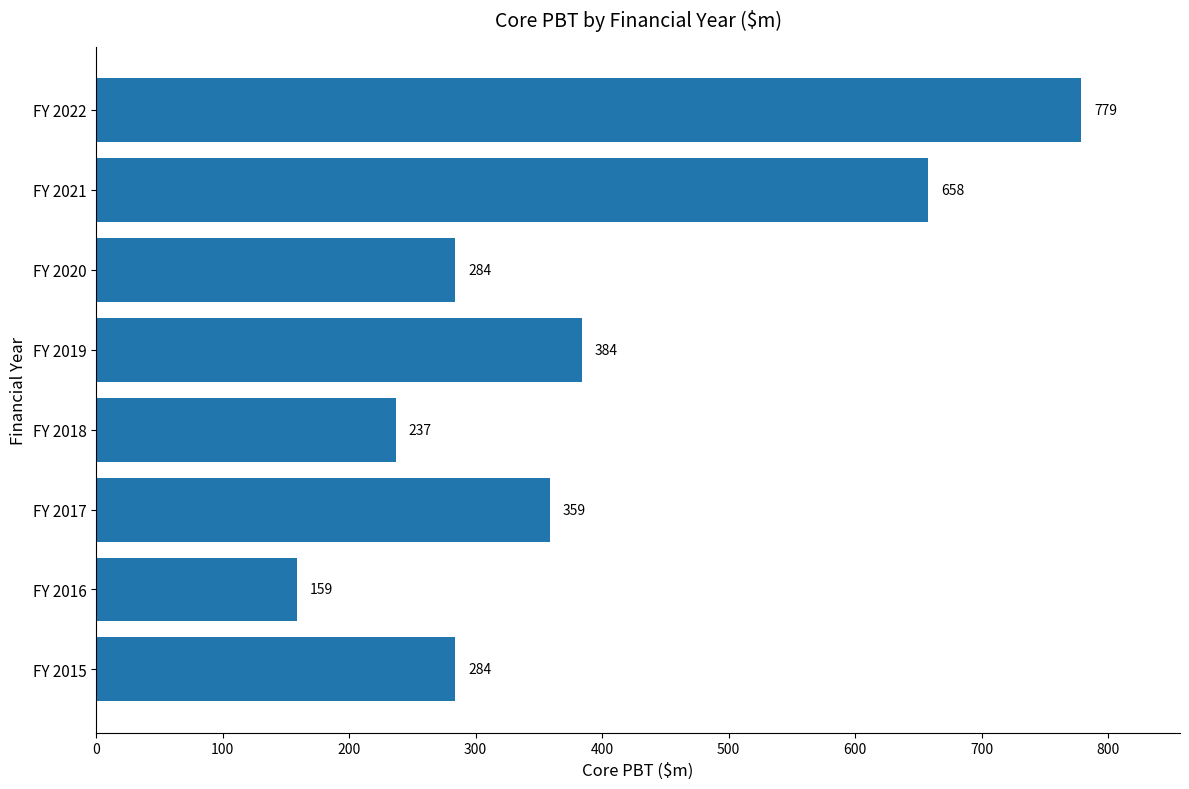

What is the difference between the second highest and minimum values?

499